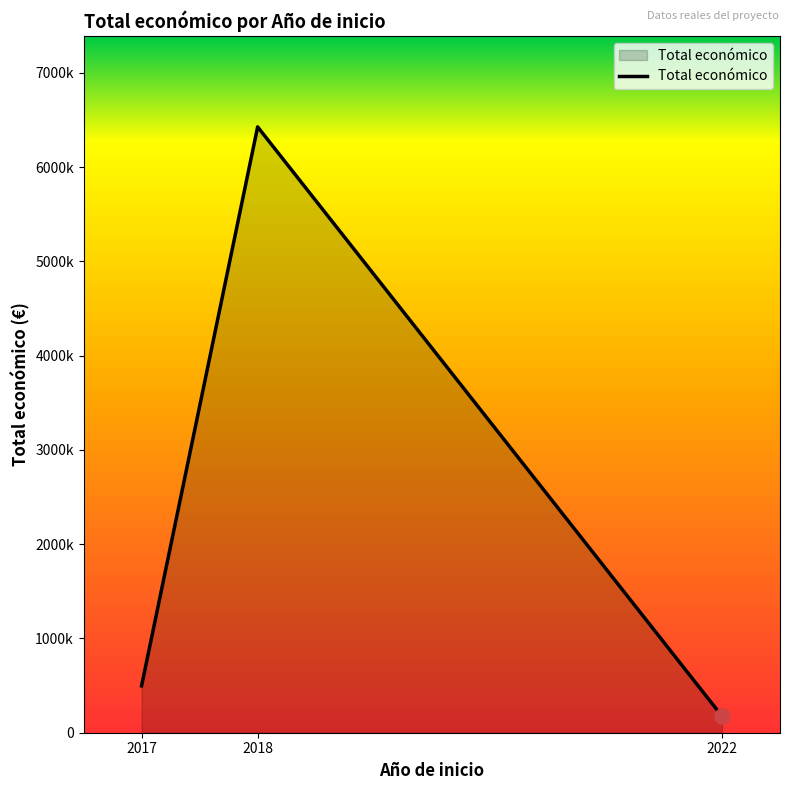

Which has a higher value, 2017 or 2018?

2018